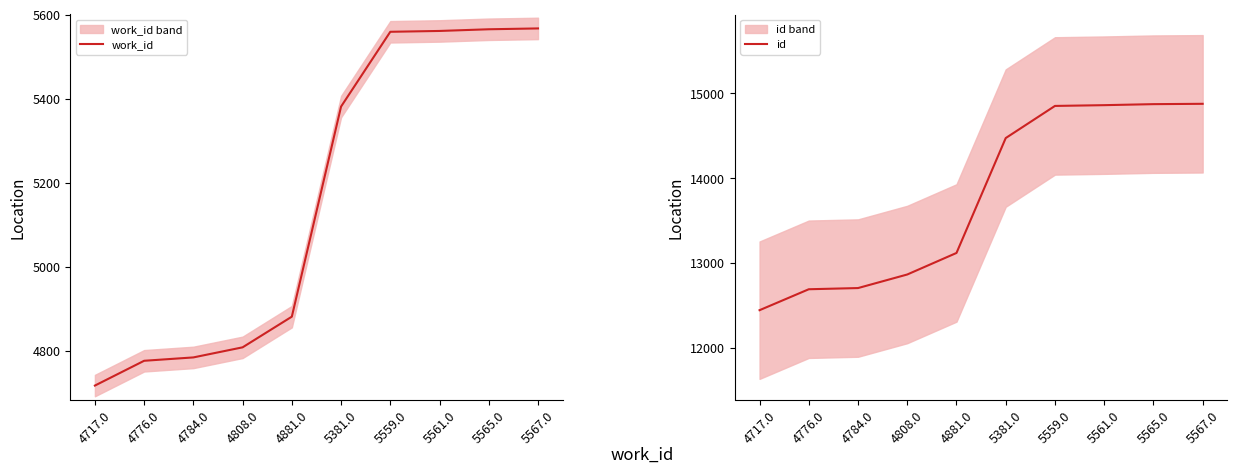

True or false: id and work_id cross at least once.

False